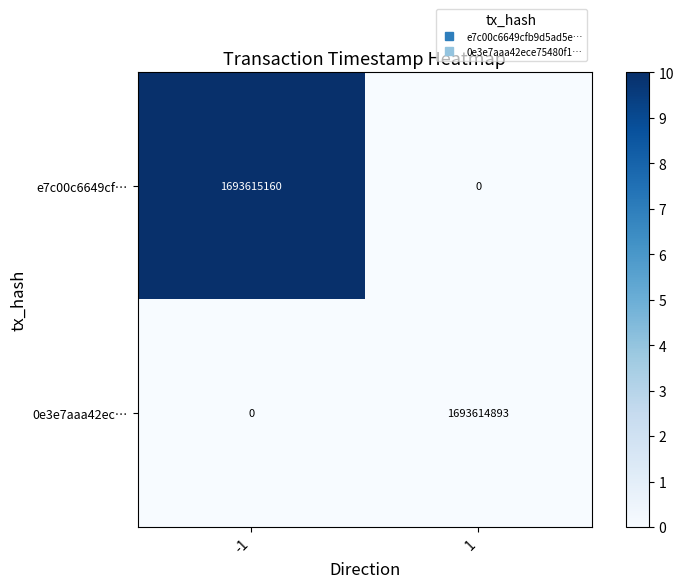

What value does the e7c00c6649cf… series have at -1, to the nearest 50?

1693615150